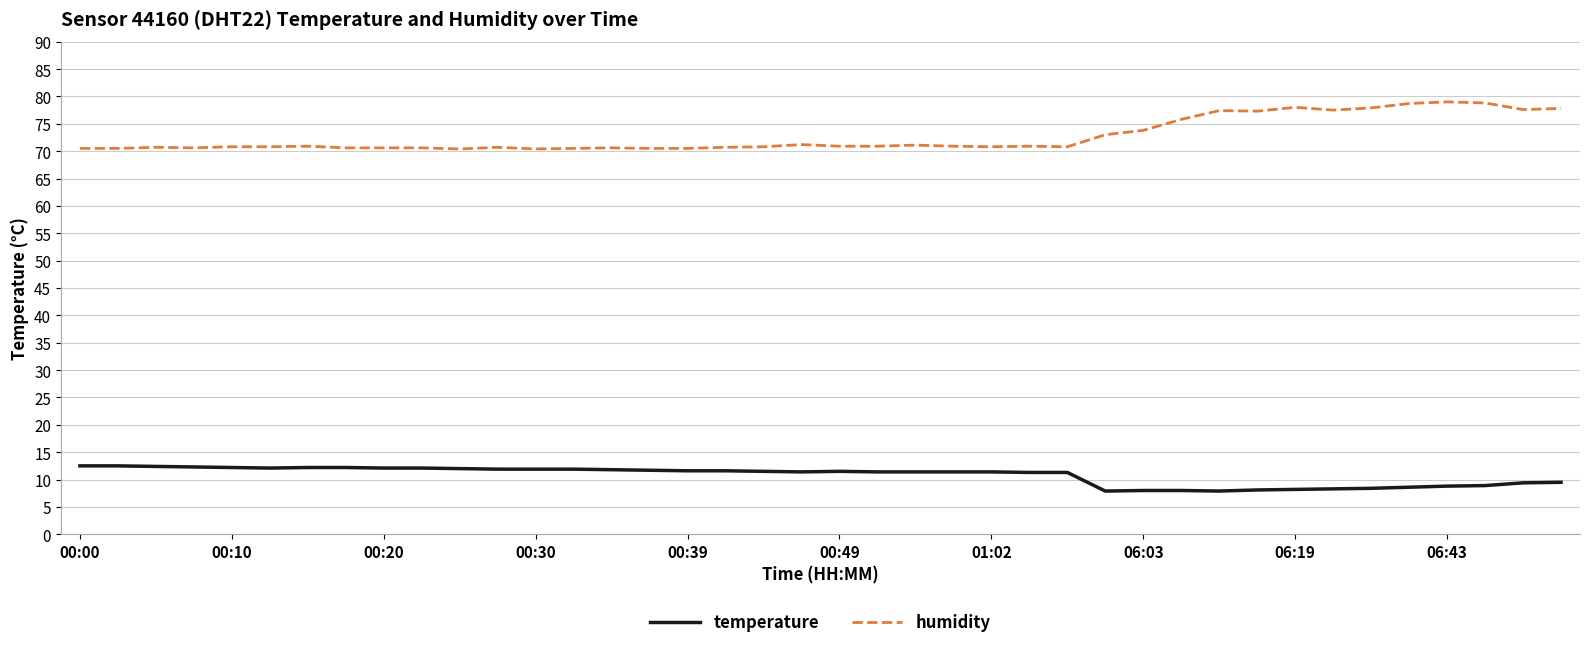

What is the average value of the humidity series?

72.8